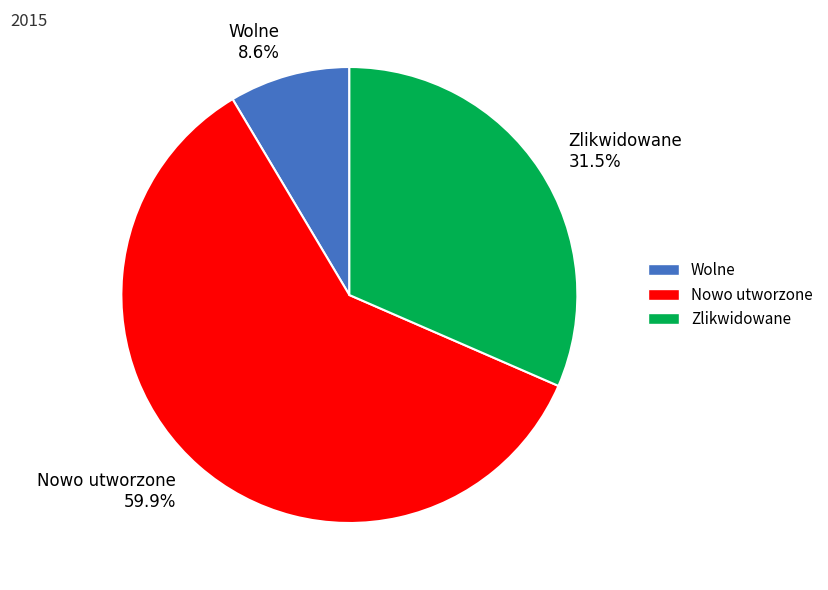

What portion of the pie excludes Wolne?

91.4%